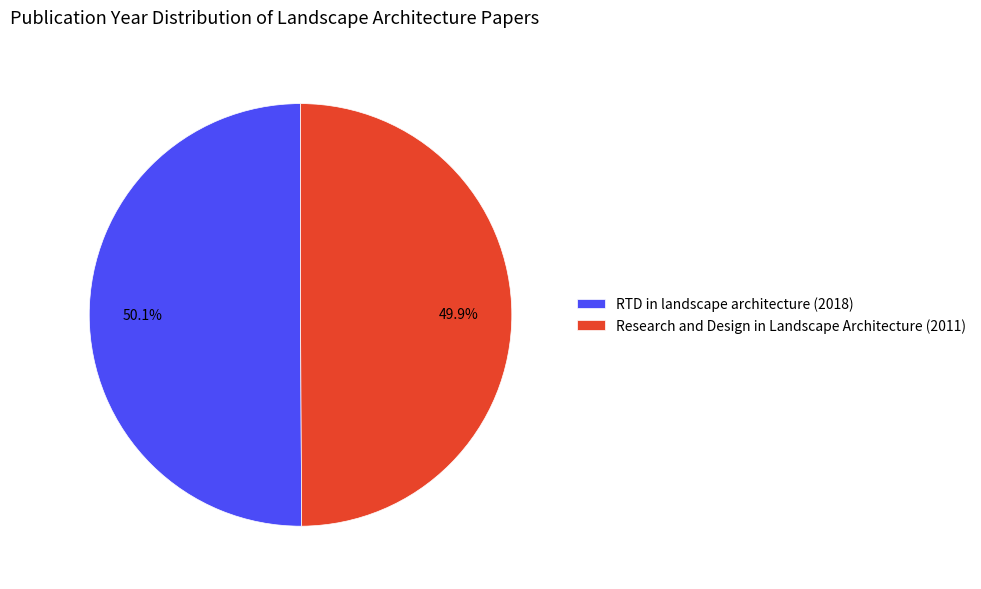

What percentage do Research and Design in Landscape Architecture (2011) and RTD in landscape architecture (2018) together represent?

100.0%